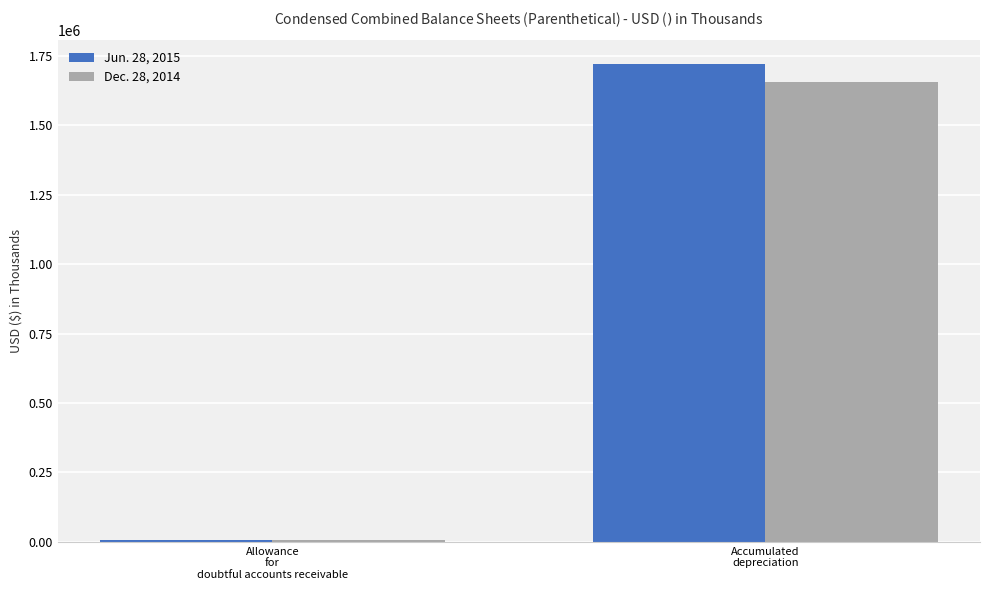

The value of Dec. 28, 2014 at Accumulated
depreciation is 1655676. True or false?

True